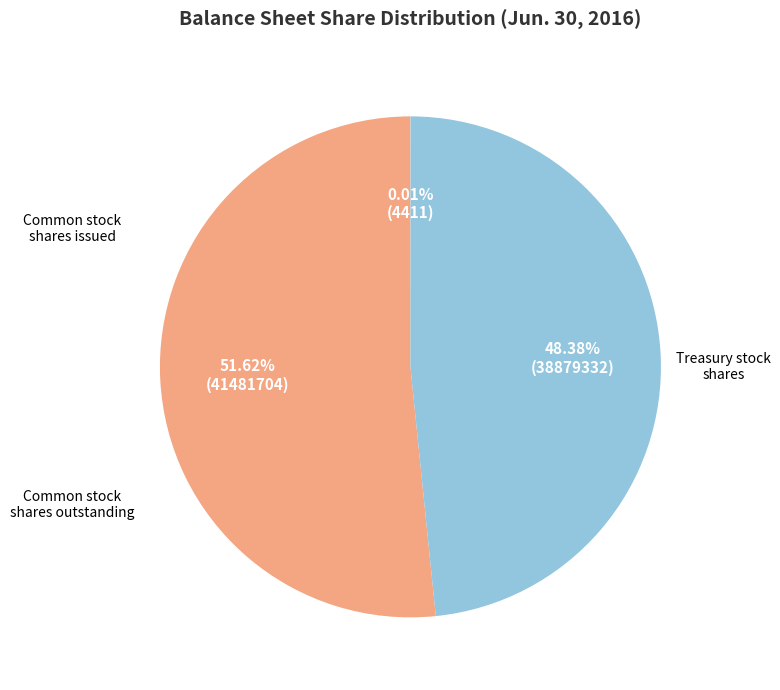

Is there any slice that represents more than half of the pie?

Yes